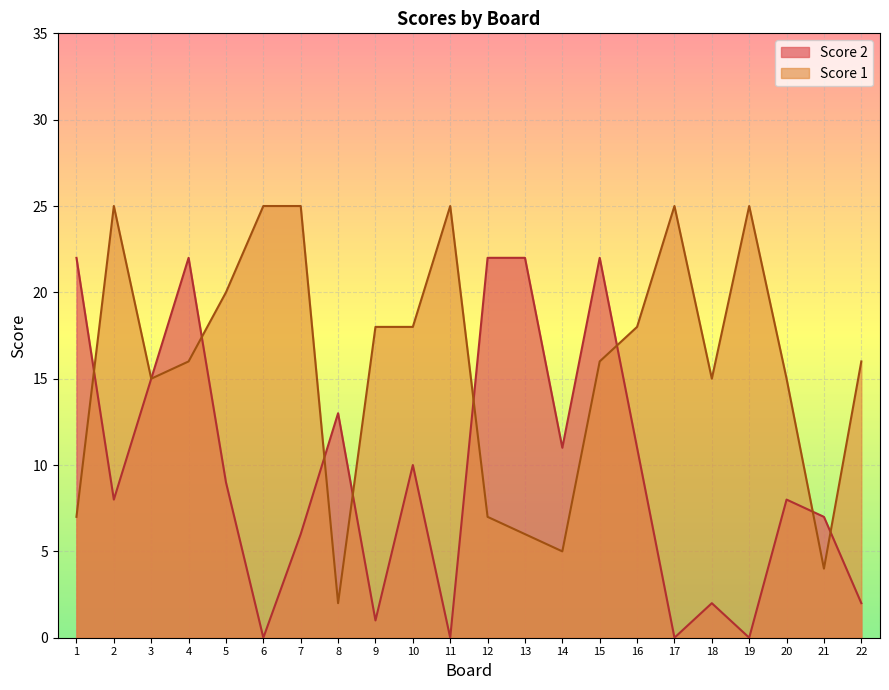

Reading left to right, extract all data points from this chart.

Score 2: 22	8	15	22	9	0	6	13	1	10	0	22	22	11	22	11	0	2	0	8	7	2
Score 1: 7	25	15	16	20	25	25	2	18	18	25	7	6	5	16	18	25	15	25	15	4	16